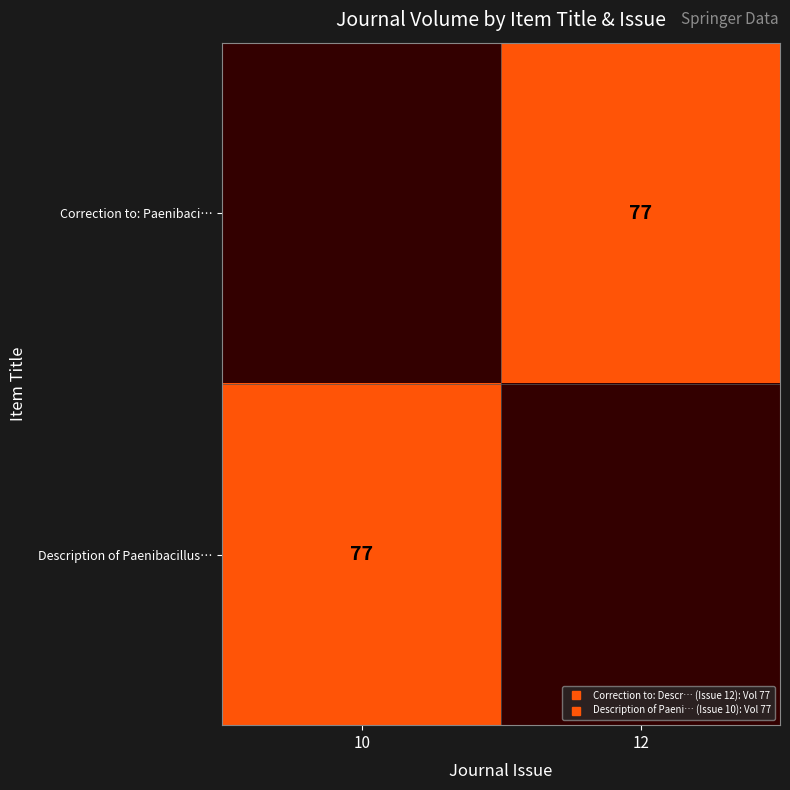

What is the approximate value of Correction to: Paenibaci… at 12?

77.0